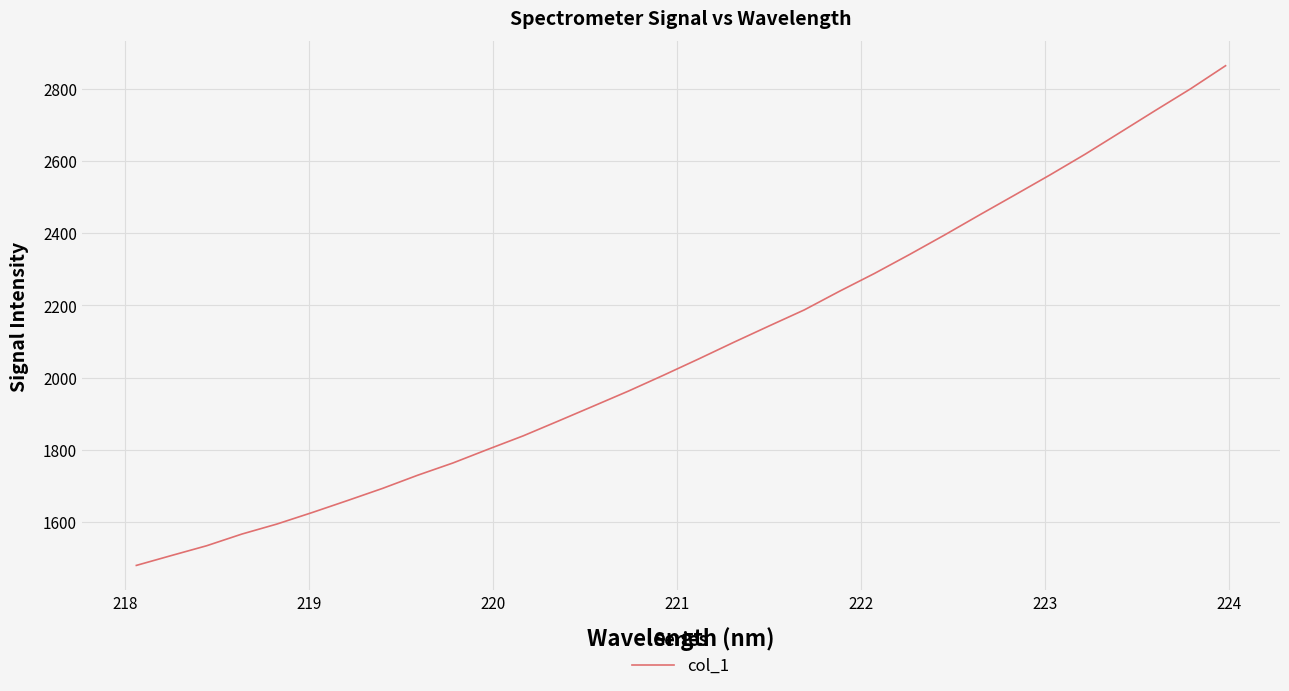

What is the greatest value displayed?

2863.3